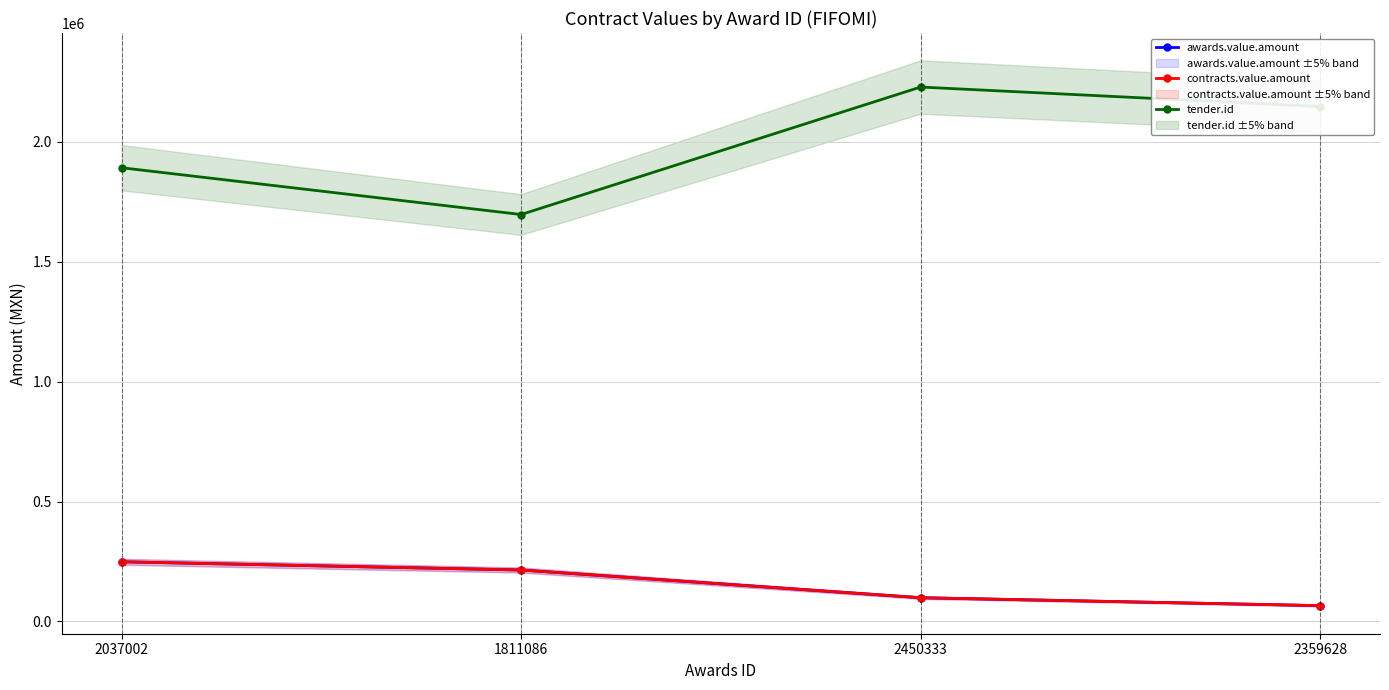

Which category has the lowest value in the contracts.value.amount series?

2359628